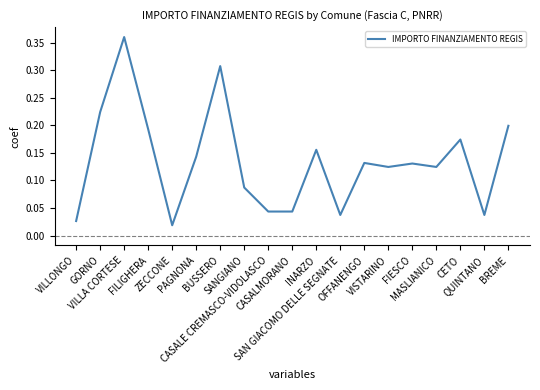

Does the chart display data point markers on the line(s)?

No